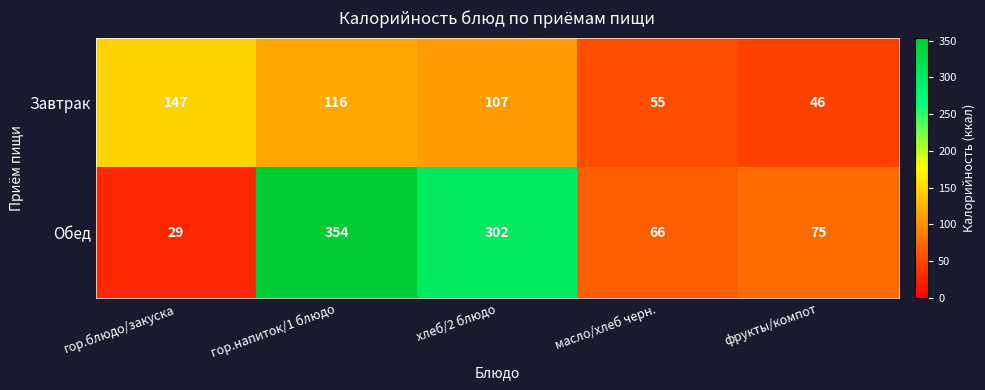

Reading left to right, what are all the values shown in this chart?

Завтрак: гор.блюдо/закуска=147	гор.напиток/1 блюдо=116	хлеб/2 блюдо=107	масло/хлеб черн.=55	фрукты/компот=46
Обед: гор.блюдо/закуска=29	гор.напиток/1 блюдо=354	хлеб/2 блюдо=302	масло/хлеб черн.=66	фрукты/компот=75